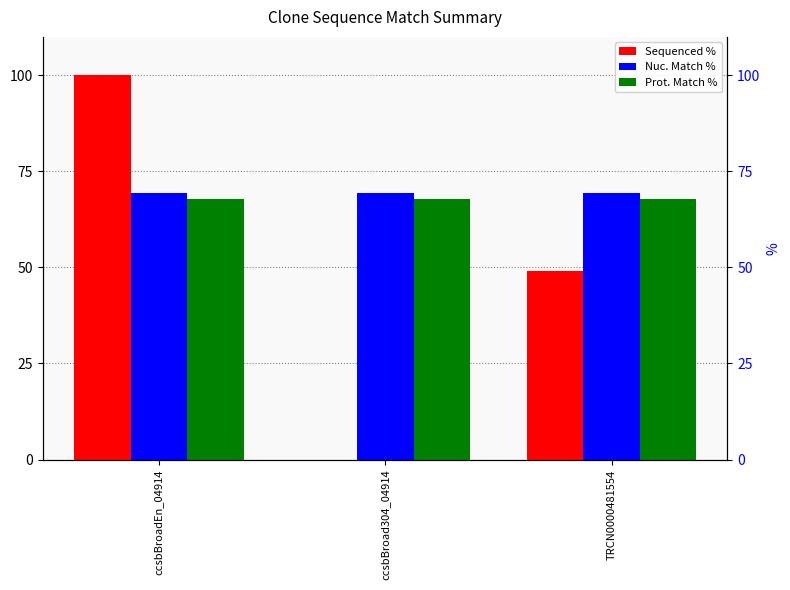

Does the chart contain any negative values?

No